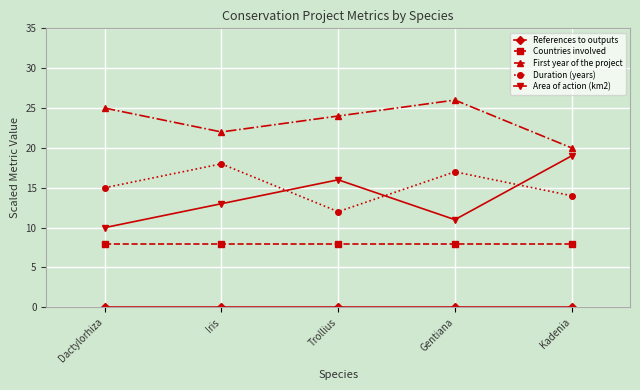

What position from the left is Trollius?

3